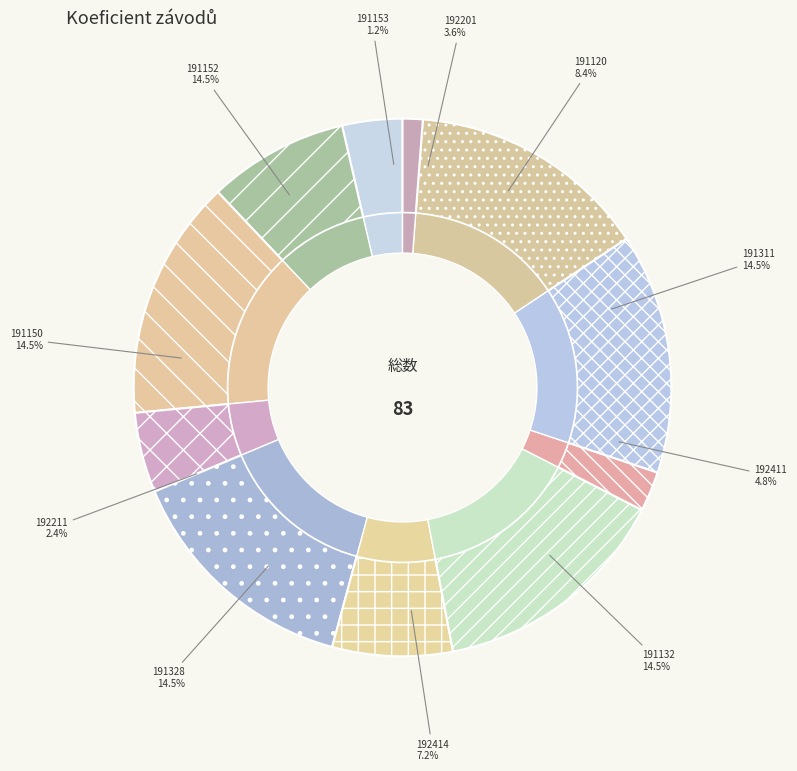

Which category has the smallest portion of the pie?

191153